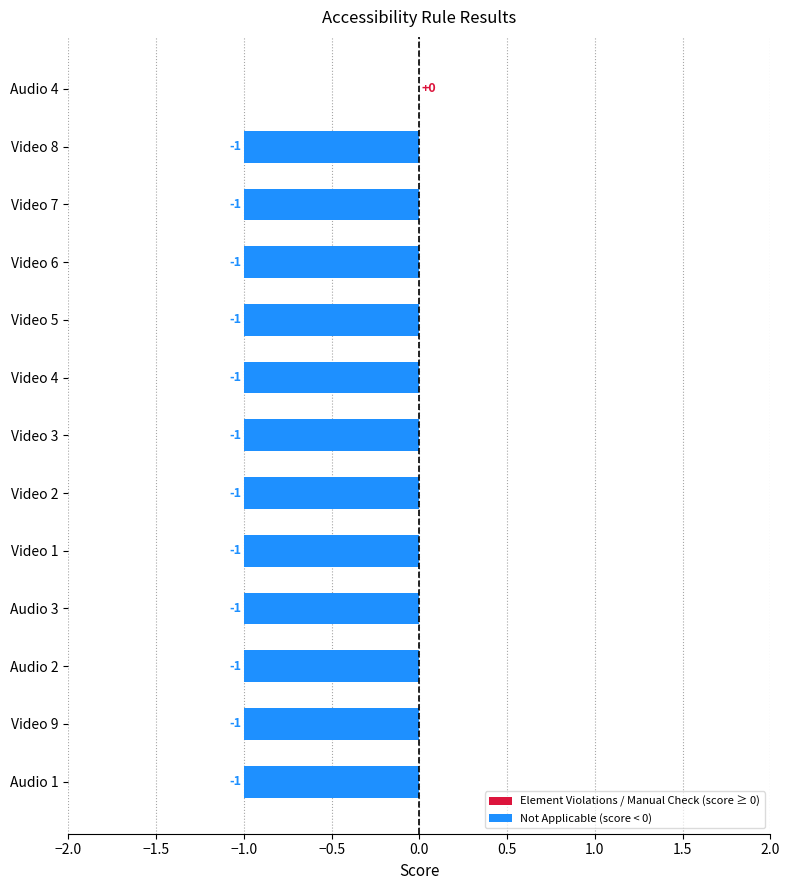

Where is the data nearest to the value 0?

Audio 4